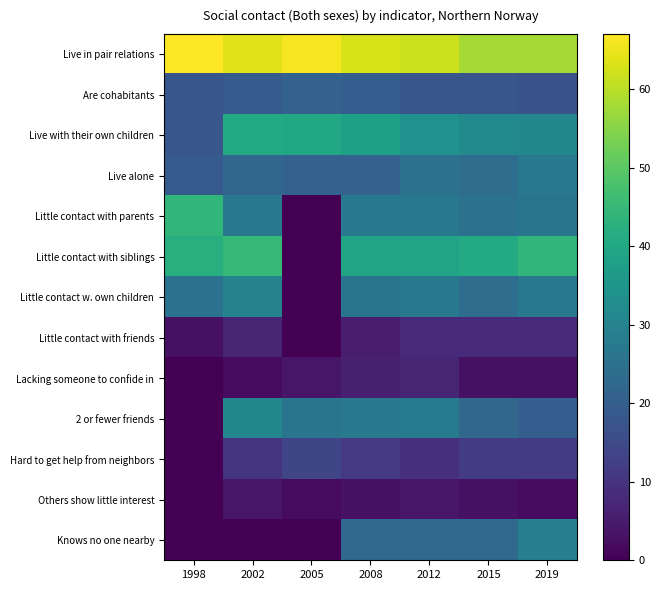

Reading right to left, transcribe all the data shown in this chart.

Live in pair relations: 2019=58	2015=58	2012=62	2008=63	2005=66	2002=64	1998=67
Are cohabitants: 2019=17	2015=18	2012=18	2008=20	2005=21	2002=19	1998=18
Live with their own children: 2019=31	2015=32	2012=34	2008=38	2005=40	2002=41	1998=18
Live alone: 2019=27	2015=24	2012=25	2008=21	2005=21	2002=22	1998=19
Little contact with parents: 2019=26	2015=25	2012=27	2008=27	2005=0	2002=27	1998=44
Little contact with siblings: 2019=44	2015=41	2012=39	2008=39	2005=0	2002=45	1998=42
Little contact w. own children: 2019=27	2015=24	2012=27	2008=26	2005=0	2002=30	1998=25
Little contact with friends: 2019=8	2015=8	2012=8	2008=5	2005=0	2002=7	1998=3
Lacking someone to confide in: 2019=3	2015=3	2012=7	2008=6	2005=4	2002=2	1998=0
2 or fewer friends: 2019=20	2015=22	2012=28	2008=27	2005=26	2002=31	1998=0
Hard to get help from neighbors: 2019=12	2015=12	2012=9	2008=11	2005=14	2002=10	1998=0
Others show little interest: 2019=2	2015=3	2012=4	2008=3	2005=2	2002=4	1998=0
Knows no one nearby: 2019=29	2015=23	2012=23	2008=23	2005=0	2002=0	1998=0